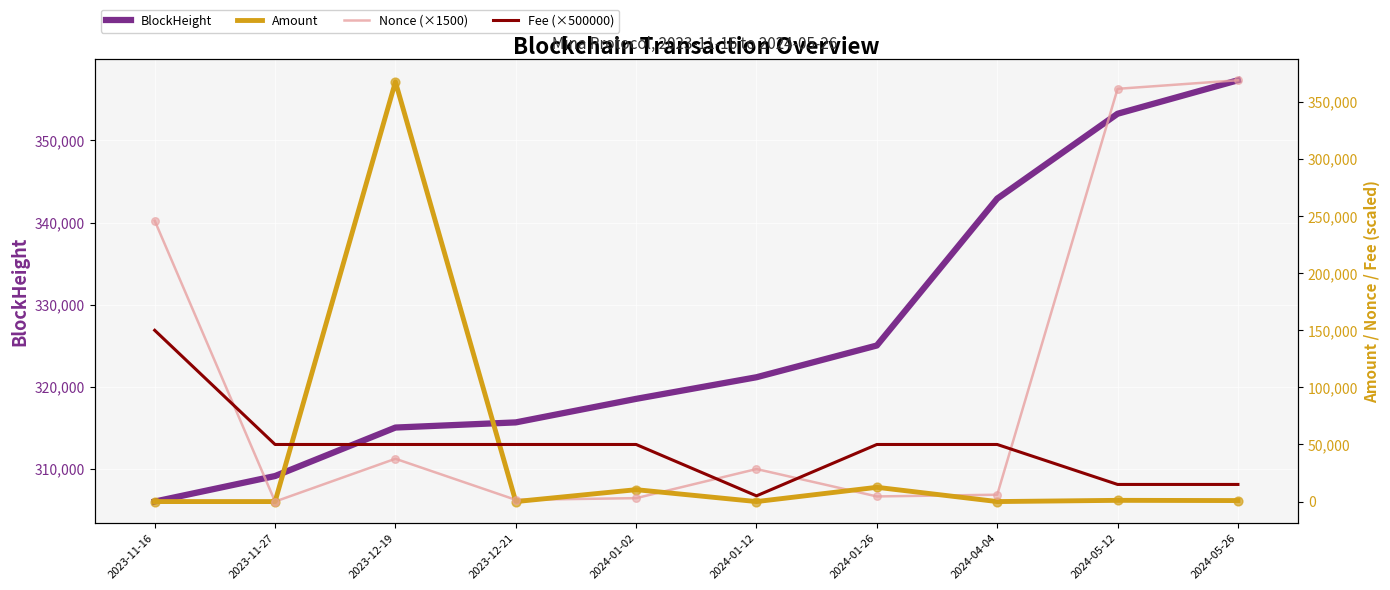

Is the value of Fee (×500000) at 2024-04-04 greater than the value of Nonce (×1500) at 2023-12-19?

Yes